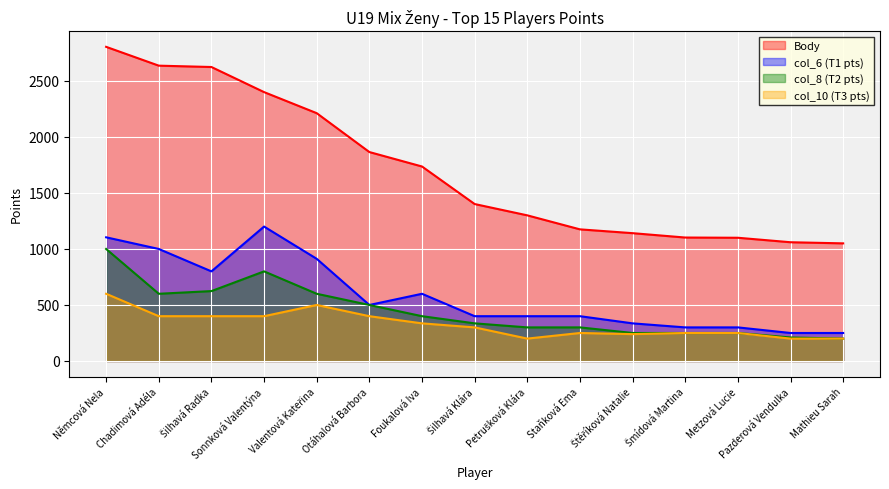

The value of col_6 (T1 pts) at Metzová Lucie is 538. True or false?

False